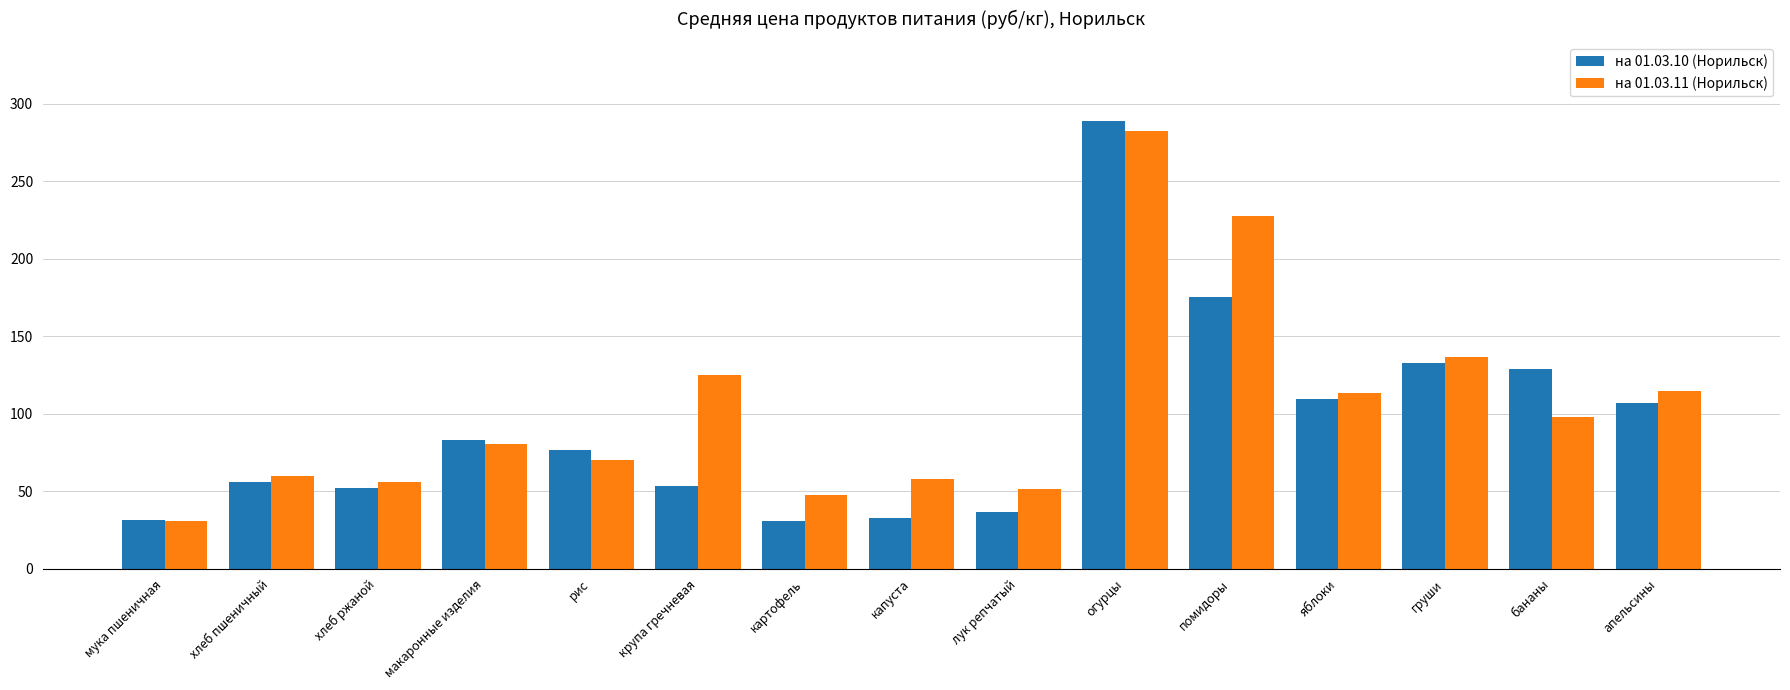

What is the difference between the highest and lowest values at груши?

3.8